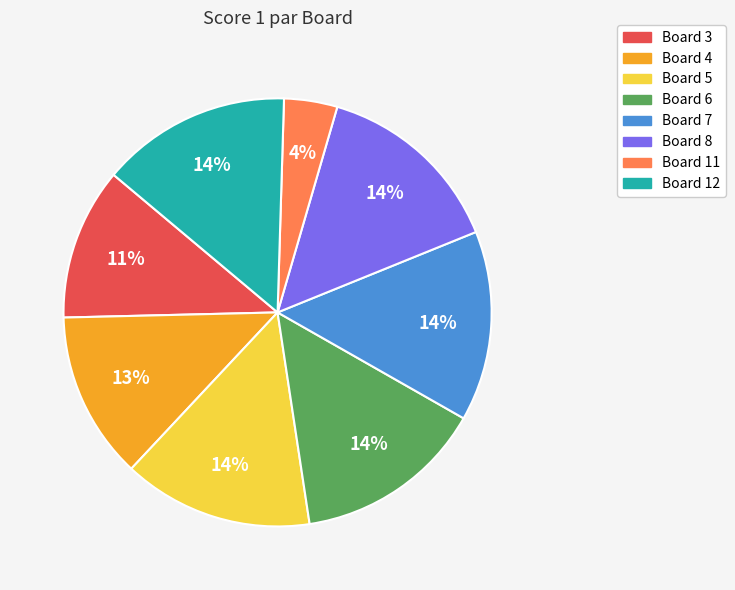

Is it true that Board 12 is 2% of the pie?

False